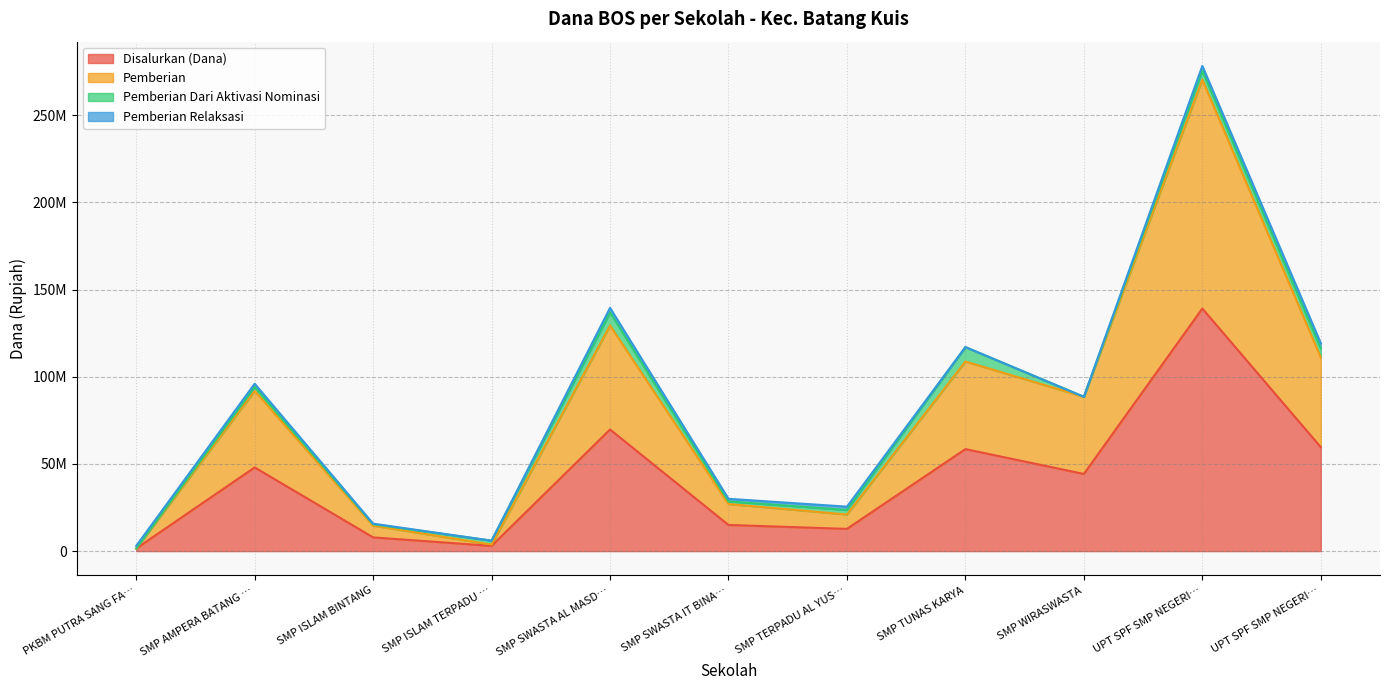

Does the chart have visible grid lines?

Yes